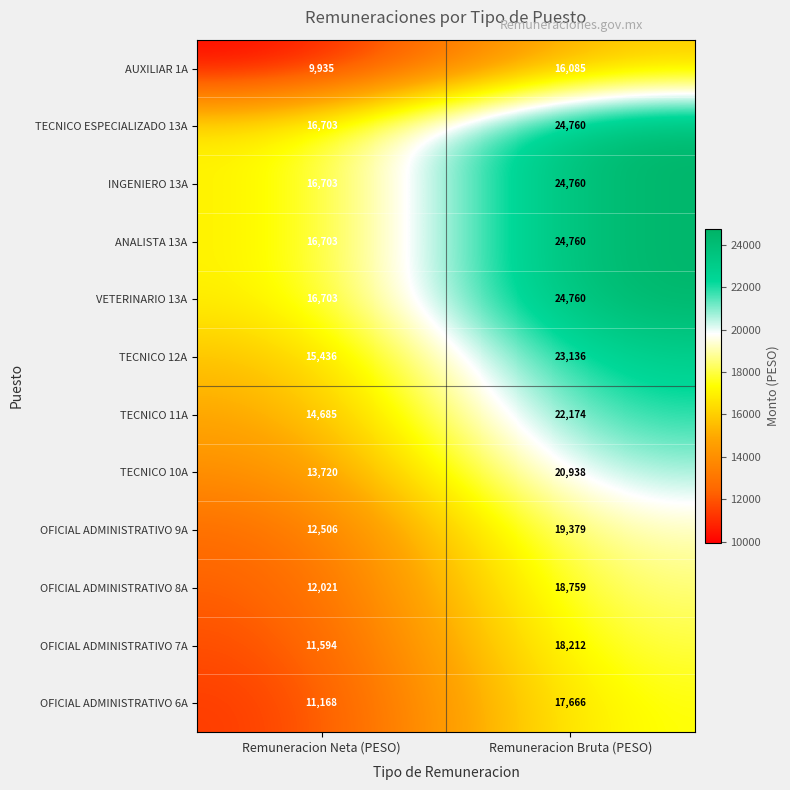

What is the sum of all INGENIERO 13A values?

41463